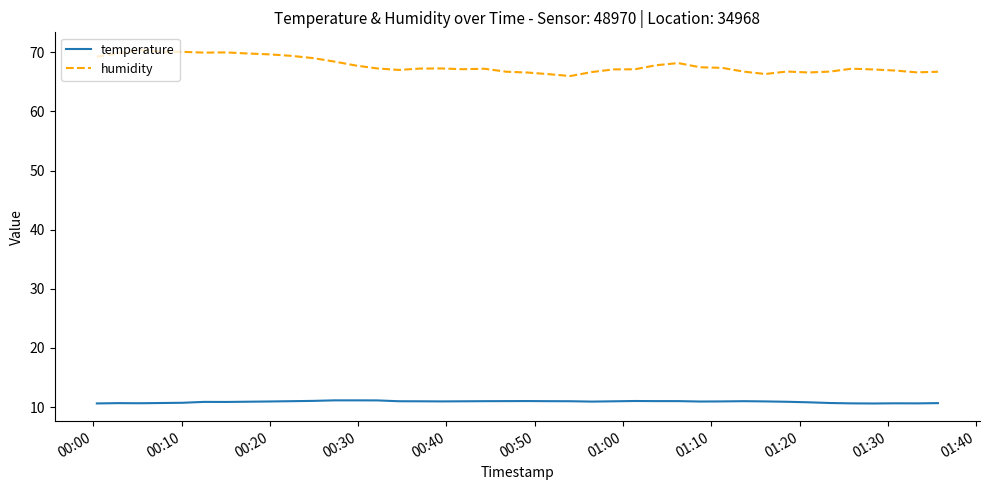

True or false: humidity and temperature intersect in this chart.

False